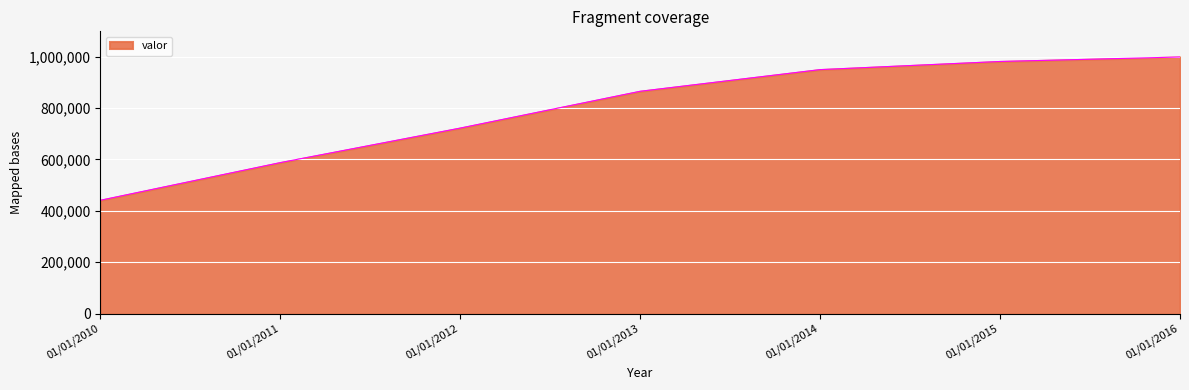

The chart shows a value of 475671 at 01/01/2015. True or false?

False